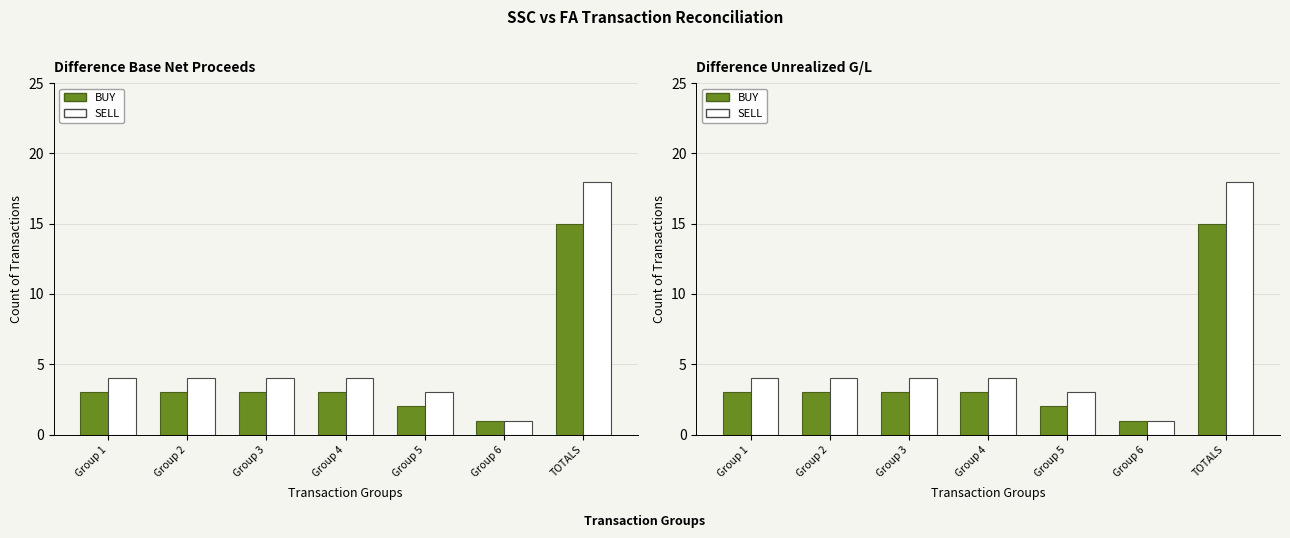

What is the difference between the maximum and minimum values in the BUY series?

14